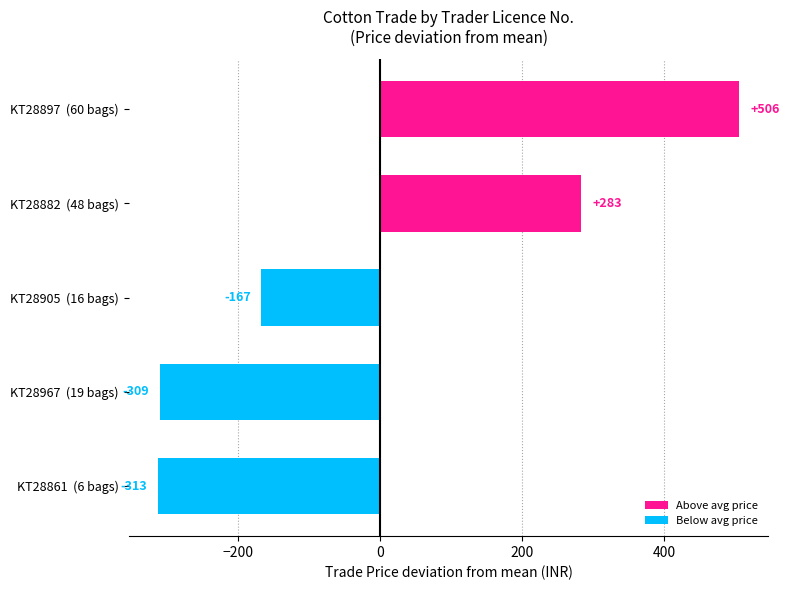

How many values exceed -166?

2